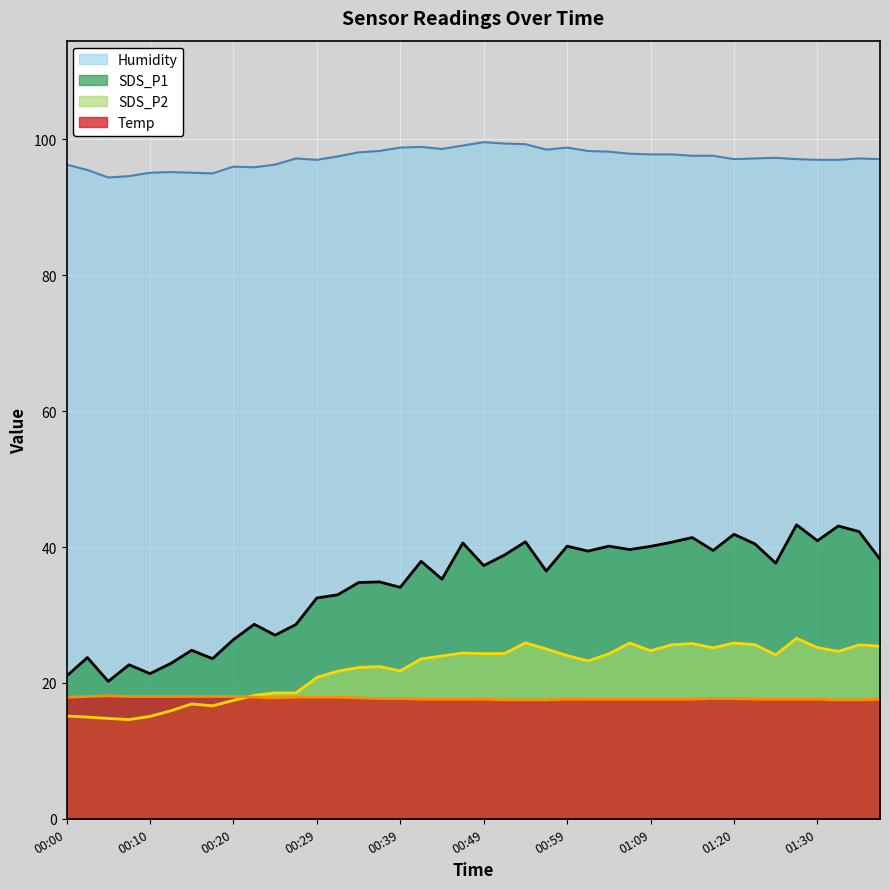

What is the average value of the Humidity series?

97.3